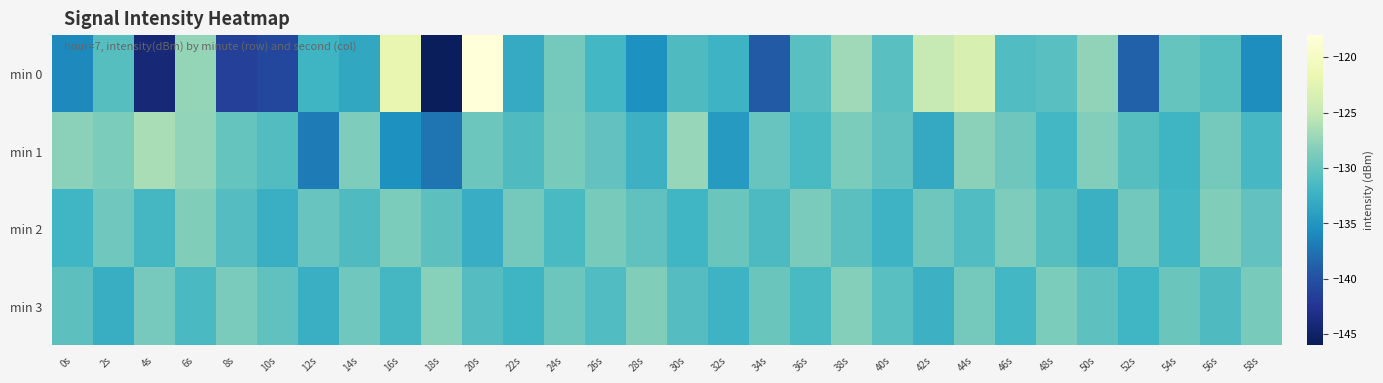

At which category is the sum across all series the highest?

20s